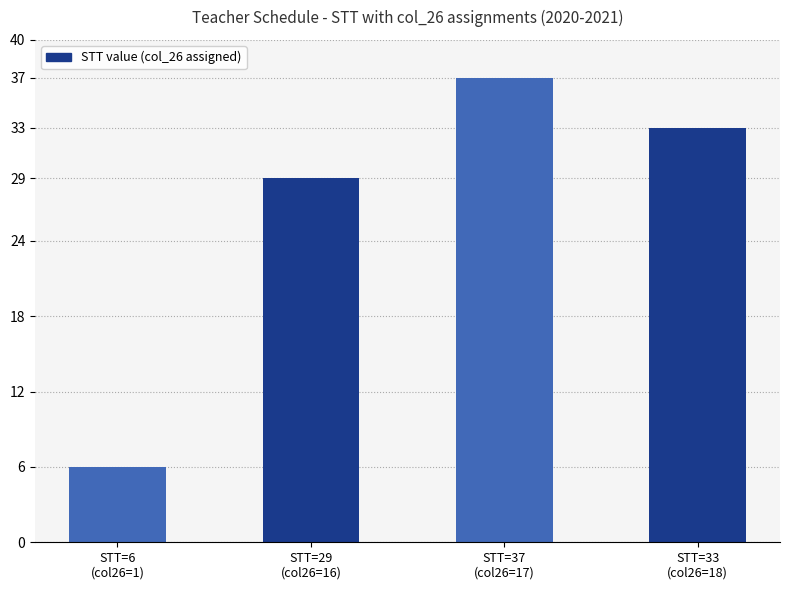

What value does the data have at STT=29
(col26=16), to the nearest 5?

30